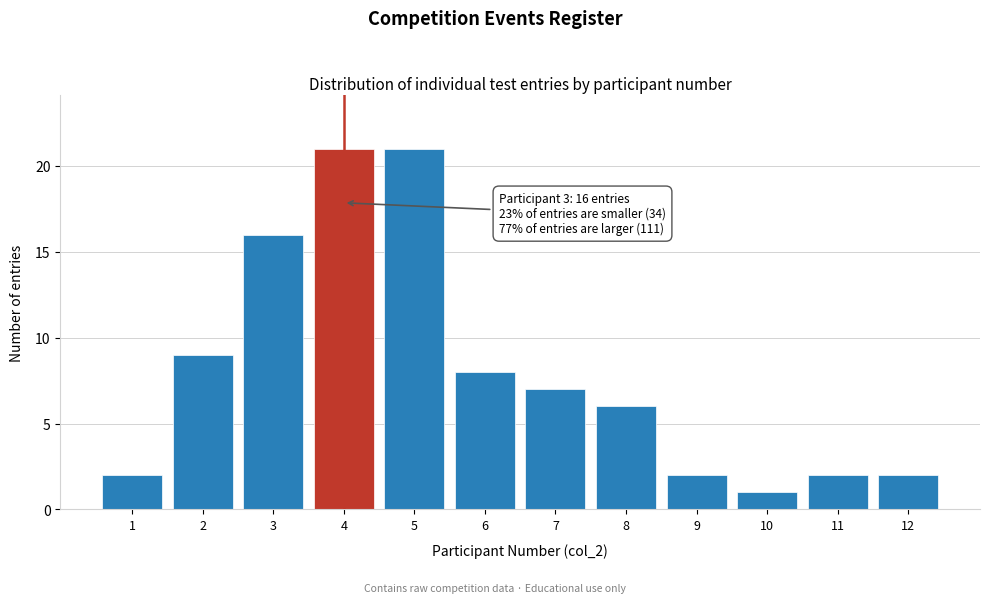

Reading right to left, list all the values displayed in this chart.

2	2	1	2	6	7	8	21	21	16	9	2